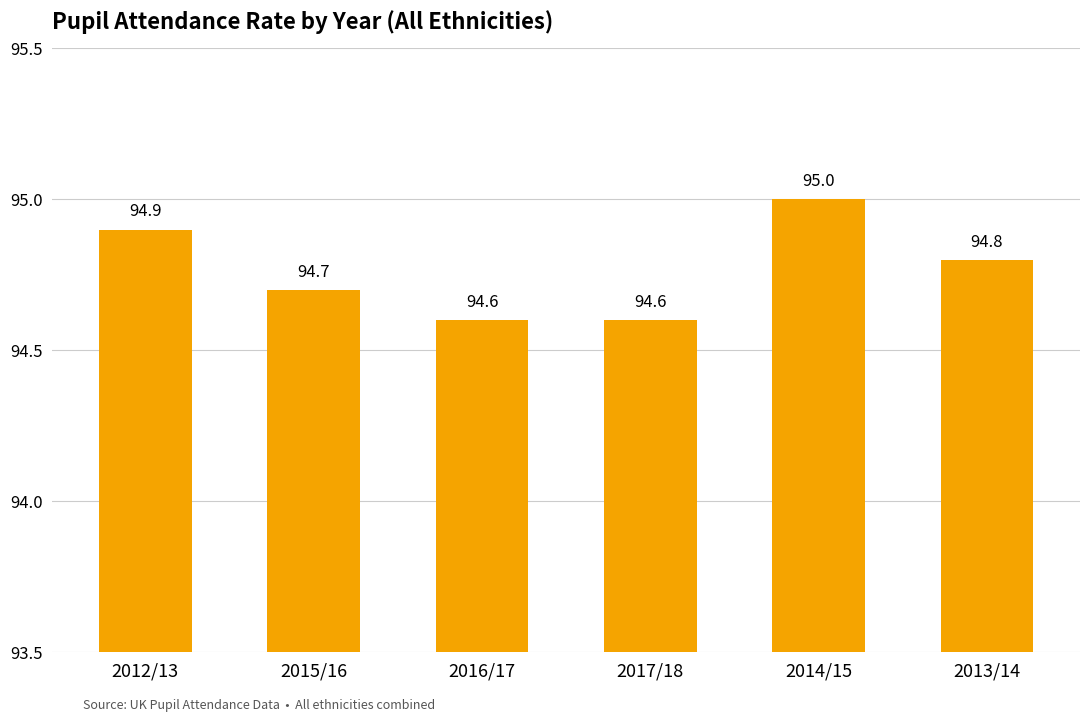

What is the difference between the maximum and minimum values?

0.4